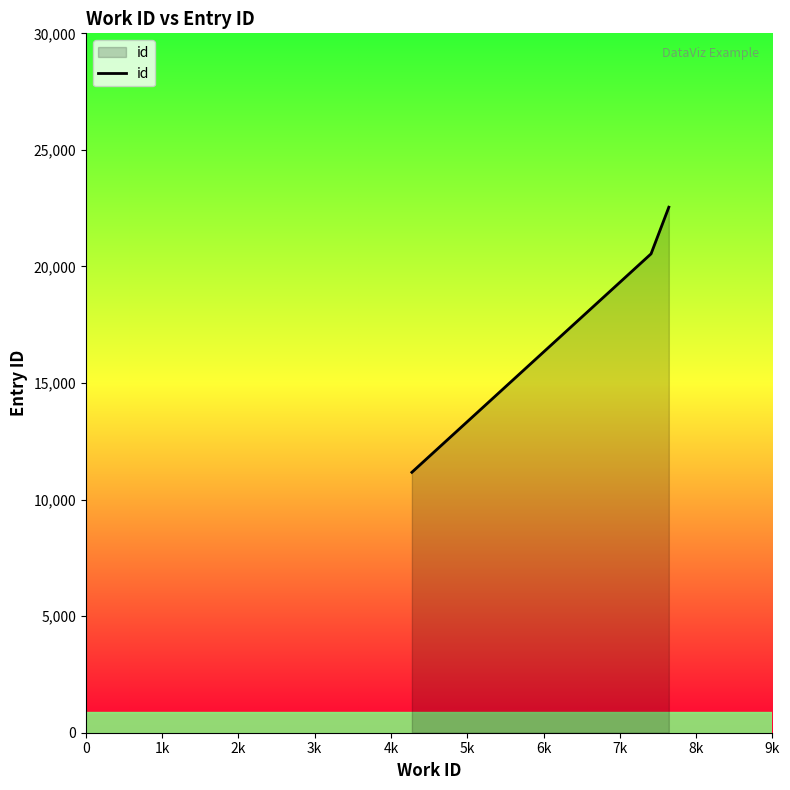

What is the minimum value shown in the chart?

11171